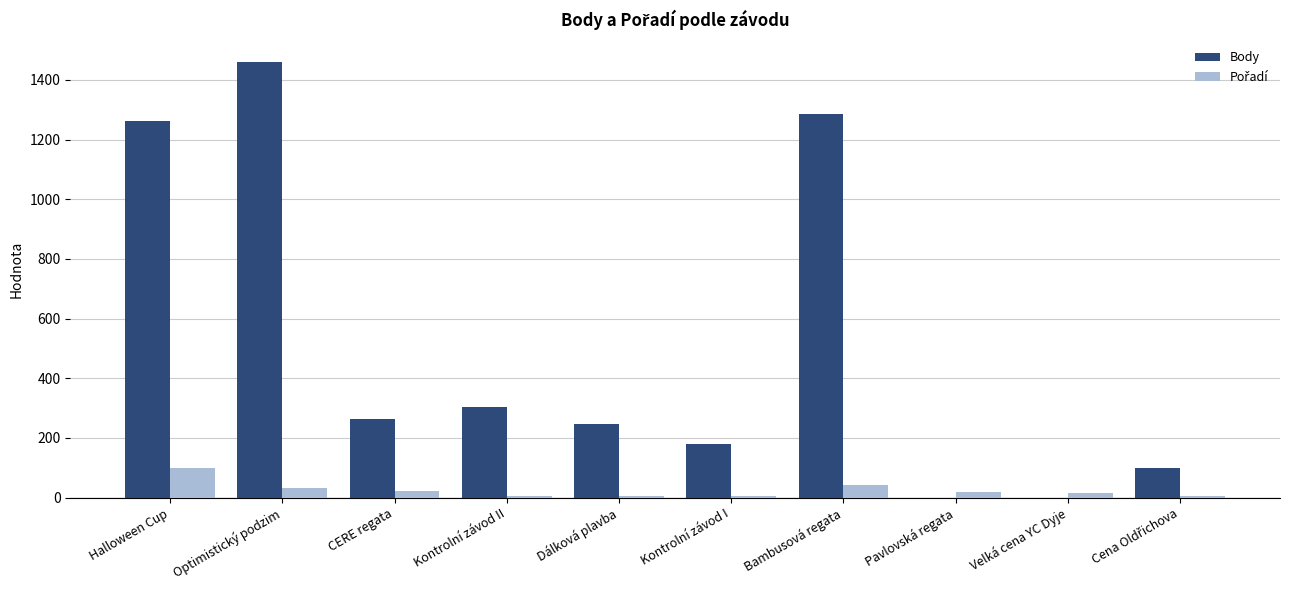

Which series changed the most between Kontrolní závod II and Velká cena YC Dyje?

Body